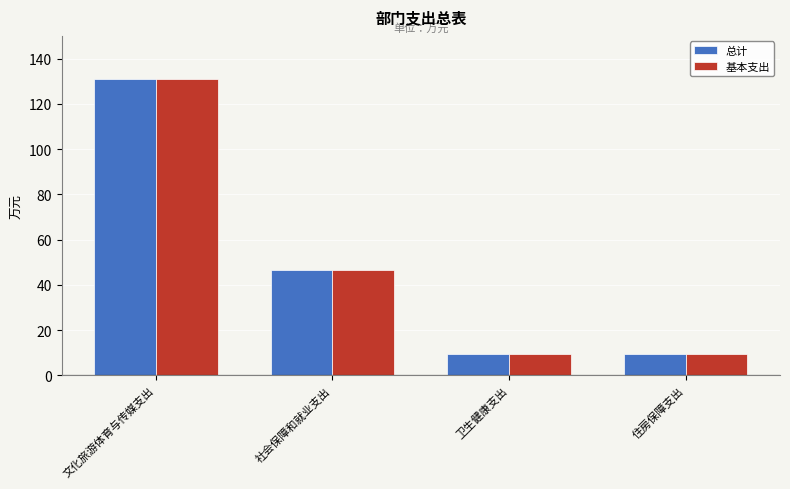

What is the sum of the 基本支出 values at 住房保障支出 and 文化旅游体育与传媒支出?

140.0